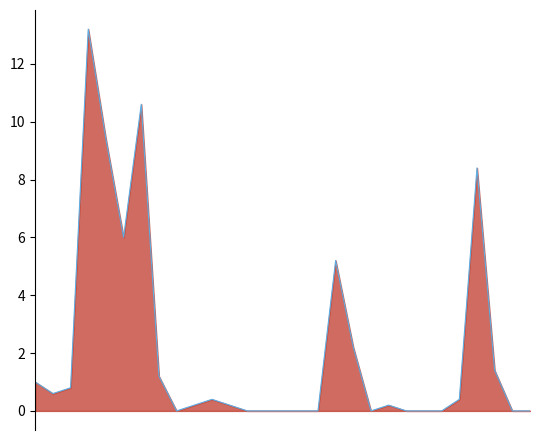

What is the greatest value displayed?

13.2